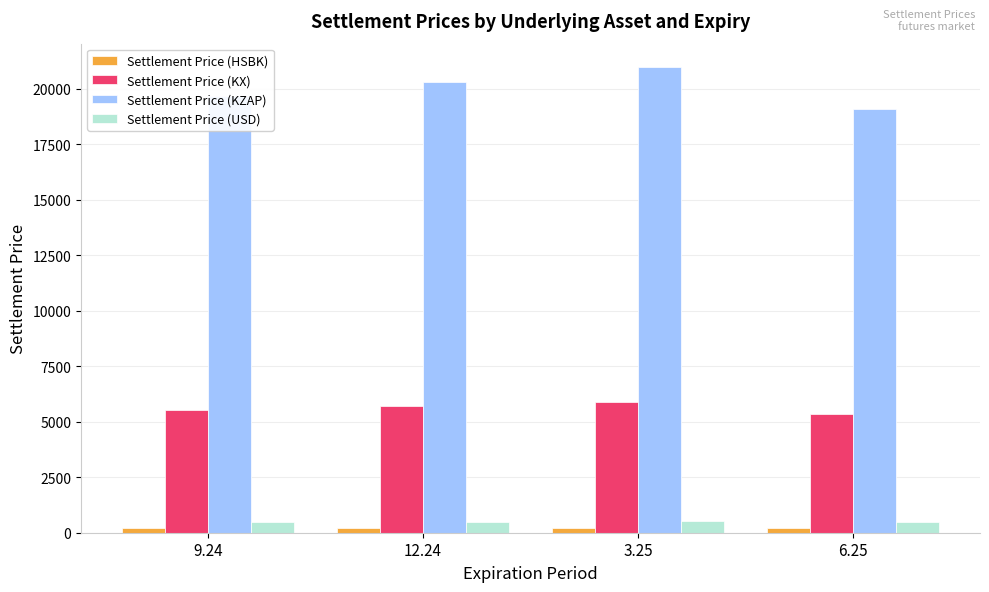

How many groups of bars are there?

4